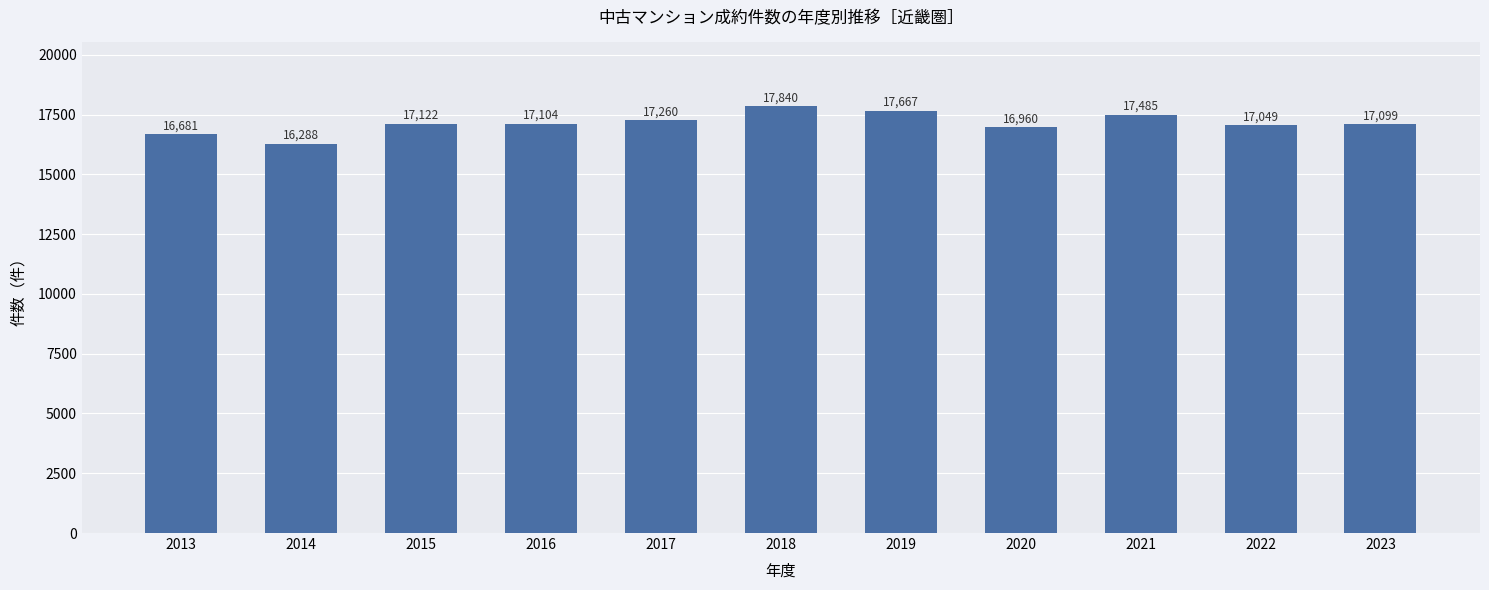

Which label corresponds to the smallest value in the chart?

2014